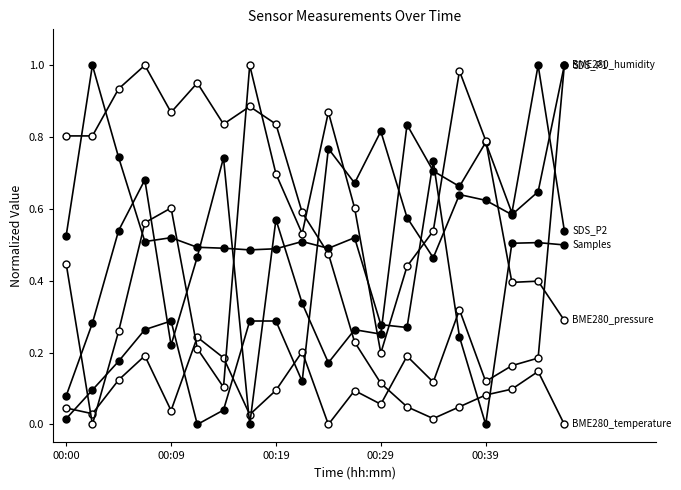

How many series are shown in this chart?

6